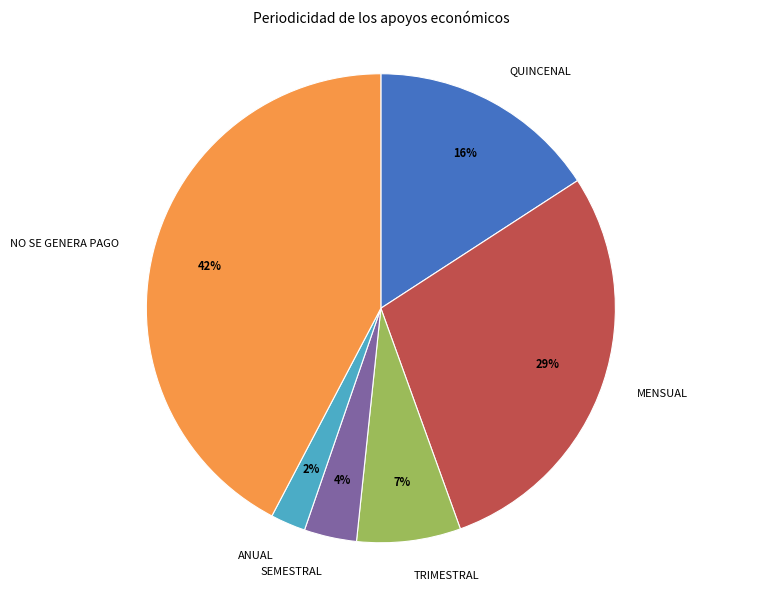

Which has a higher value, SEMESTRAL or TRIMESTRAL?

TRIMESTRAL